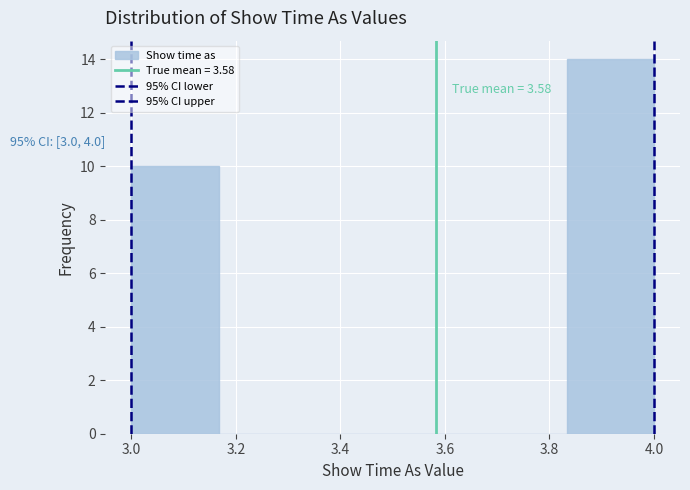

Over which range of the x-axis is the bar tallest?

3.84 to 4.00